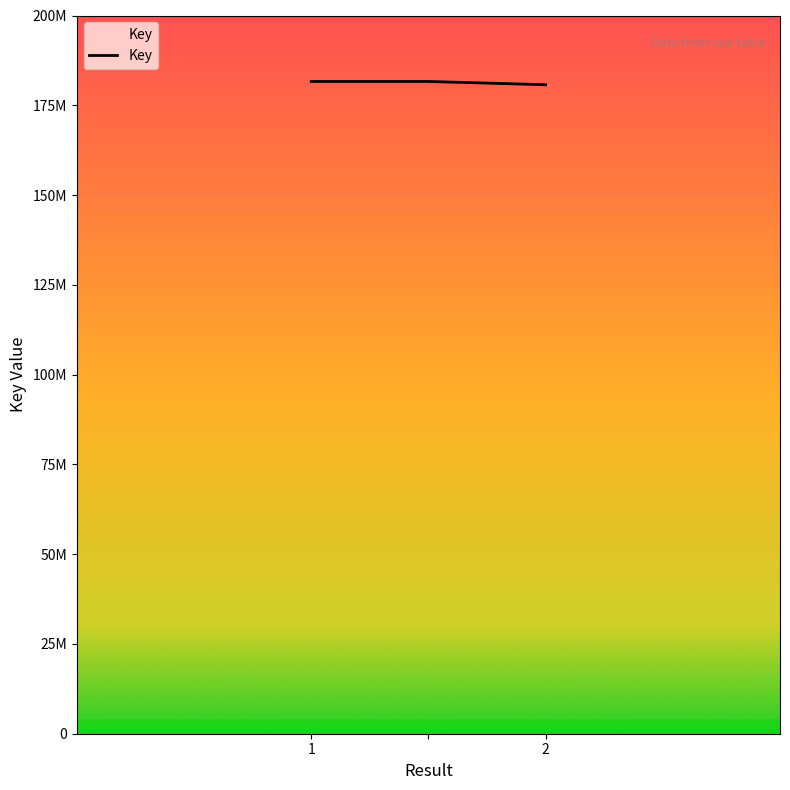

Does the chart display data point markers on the line(s)?

No